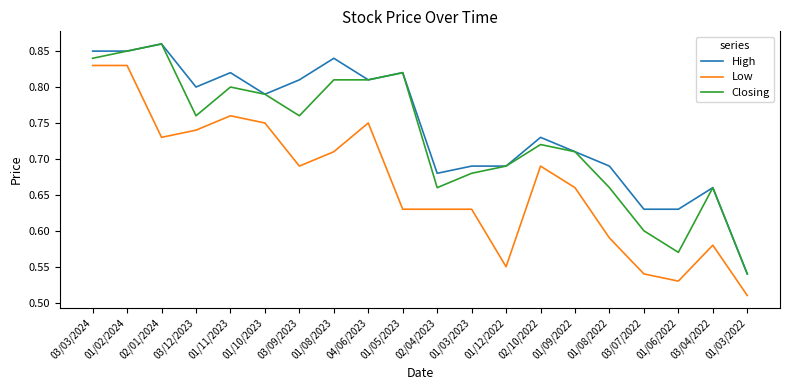

The High series shows 1.2 at 01/09/2022. True or false?

False